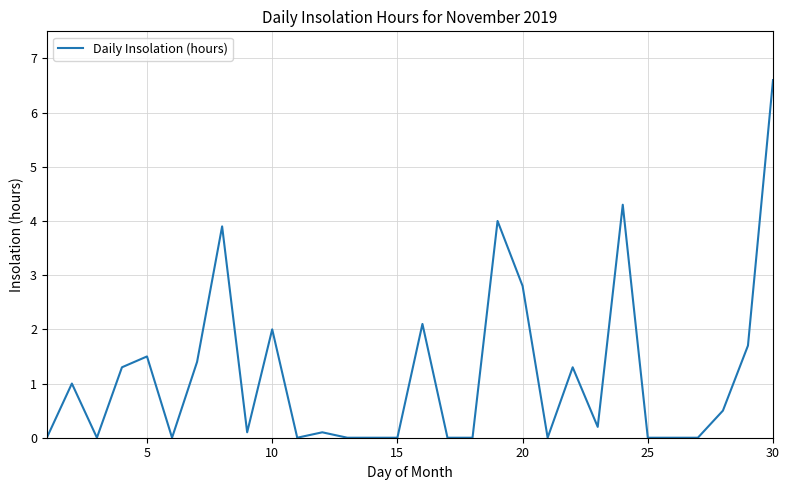

What is the difference between the maximum and minimum values?

6.6